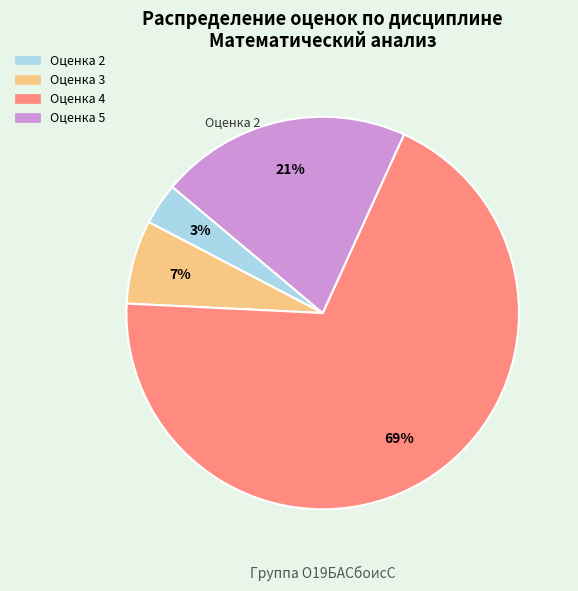

Is there any slice that represents more than half of the pie?

Yes